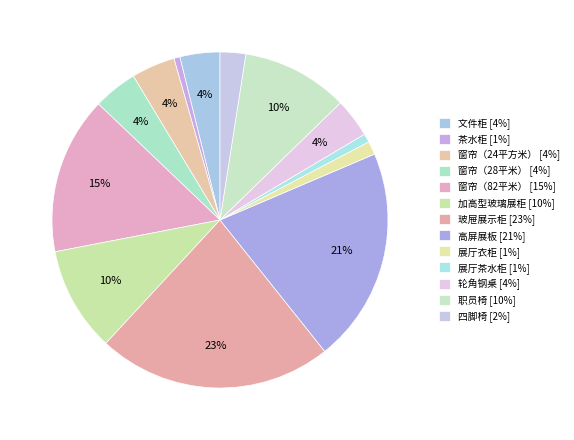

Count the number of slices in the pie.

13